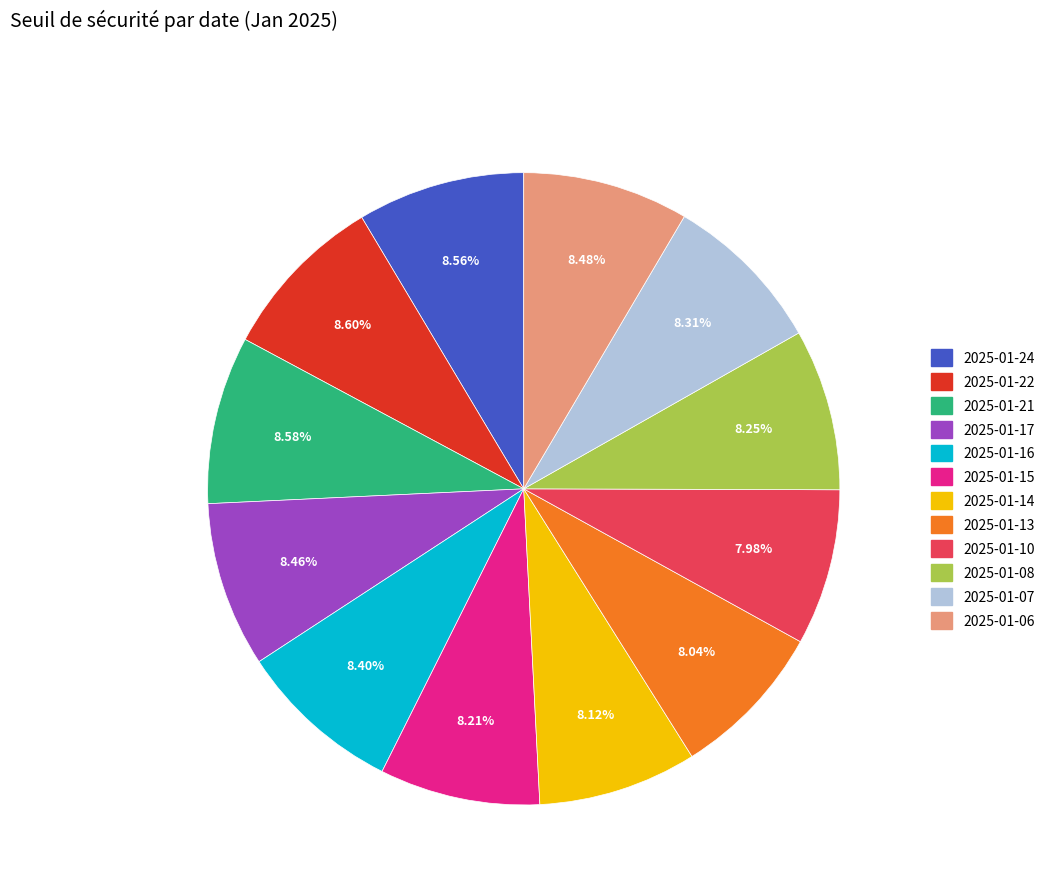

What is the ratio of the value at 2025-01-24 to the value at 2025-01-17?

1.0